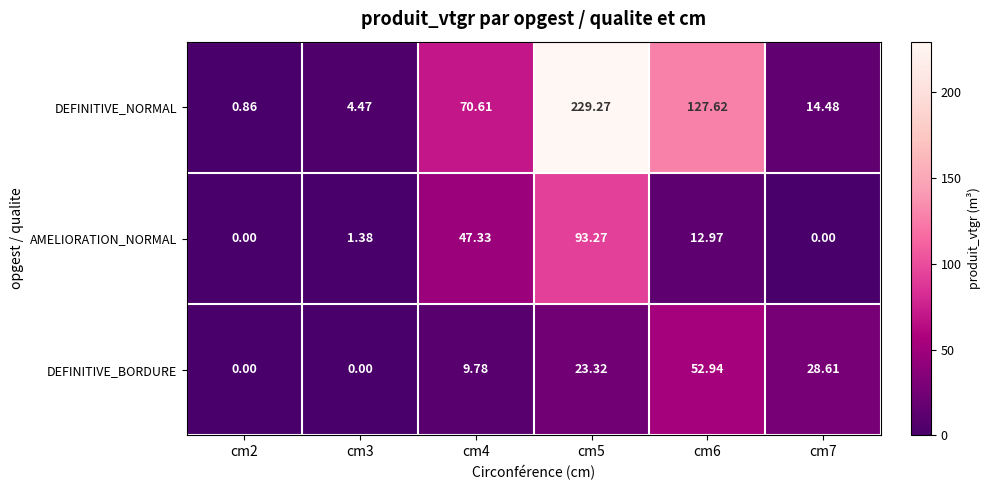

How many values in the DEFINITIVE_NORMAL series exceed 70?

3